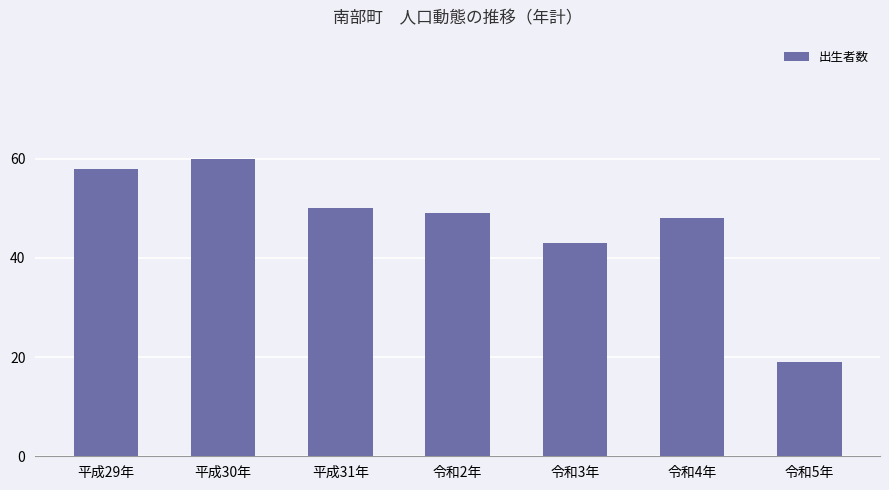

How many series are shown in this chart?

1